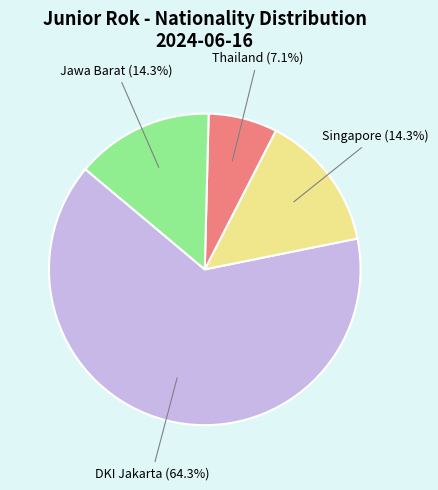

To the nearest percent, what percentage of the pie is Jawa Barat?

14%